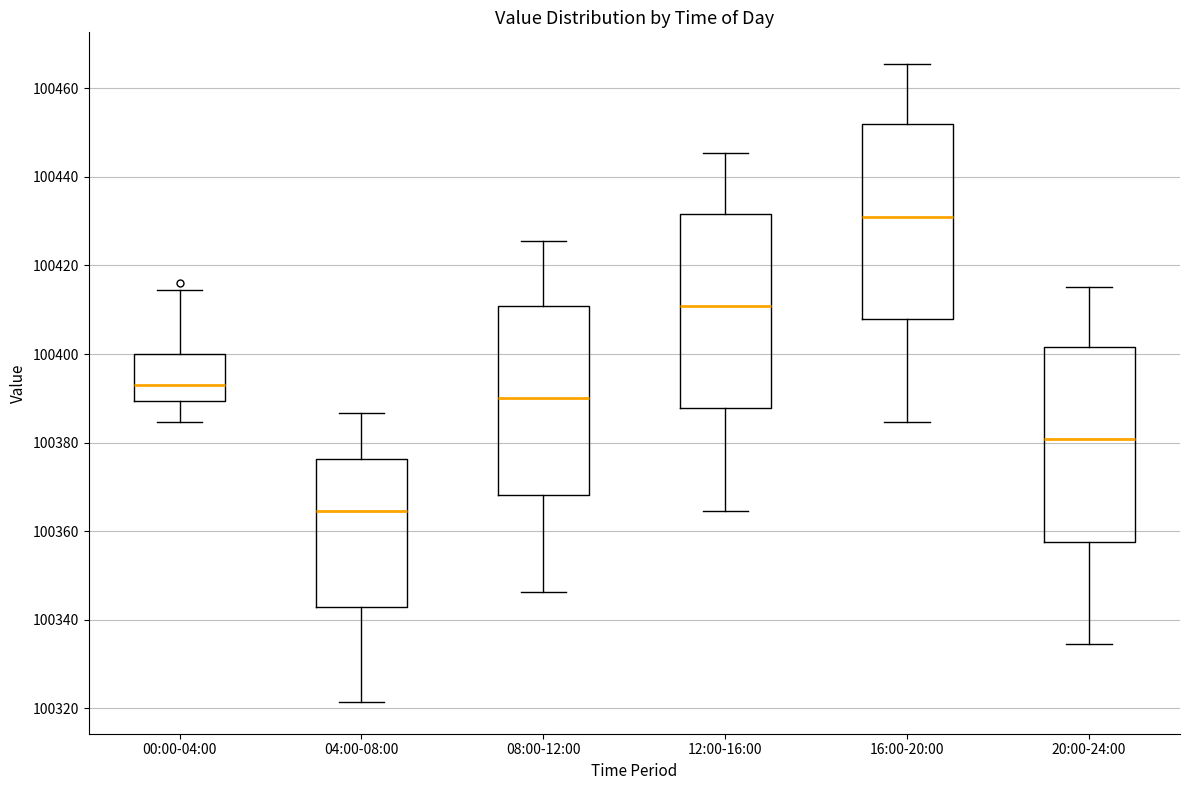

Which box has the highest median line?

16:00-20:00